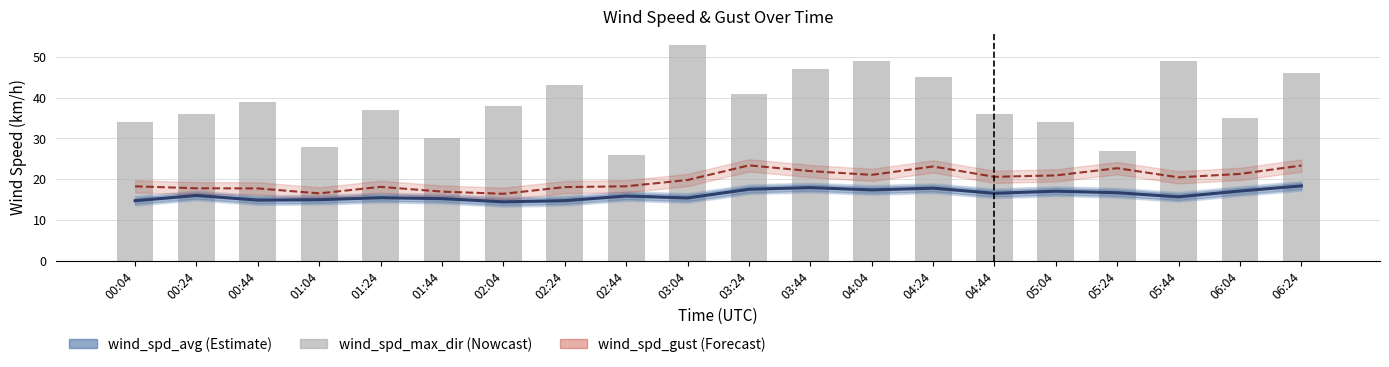

Rank the series by their maximum value, from highest to lowest.

wind_spd_max_dir, wind_spd_gust, wind_spd_avg